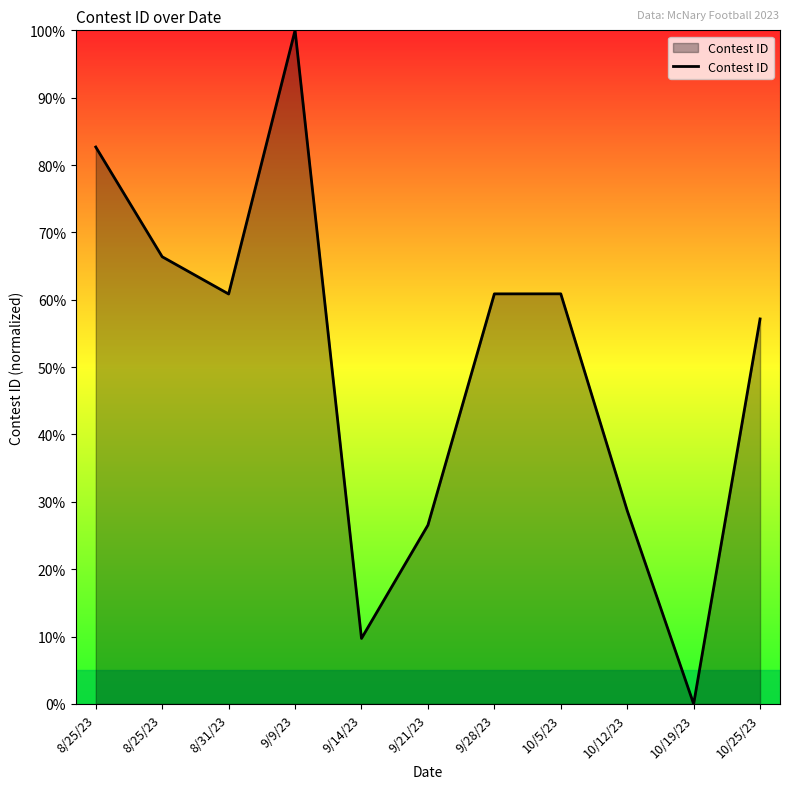

How many lines are shown in the chart?

1